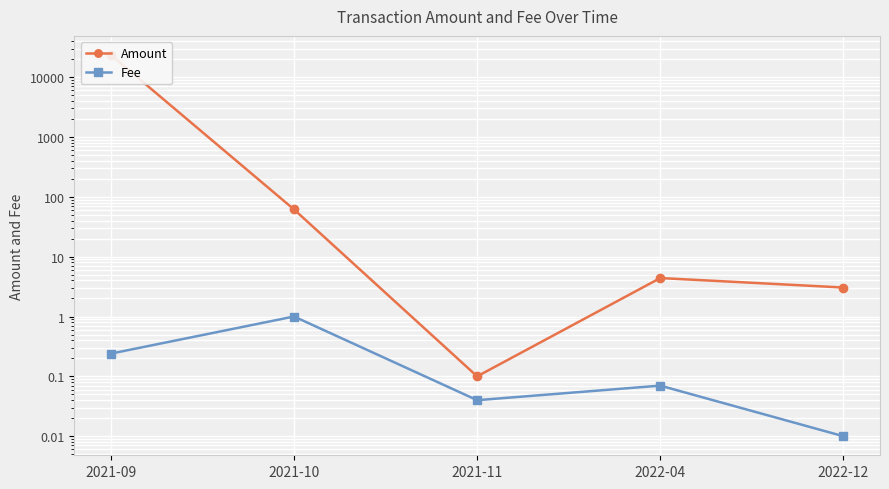

What is the label of the 1st point from the right?

2022-12